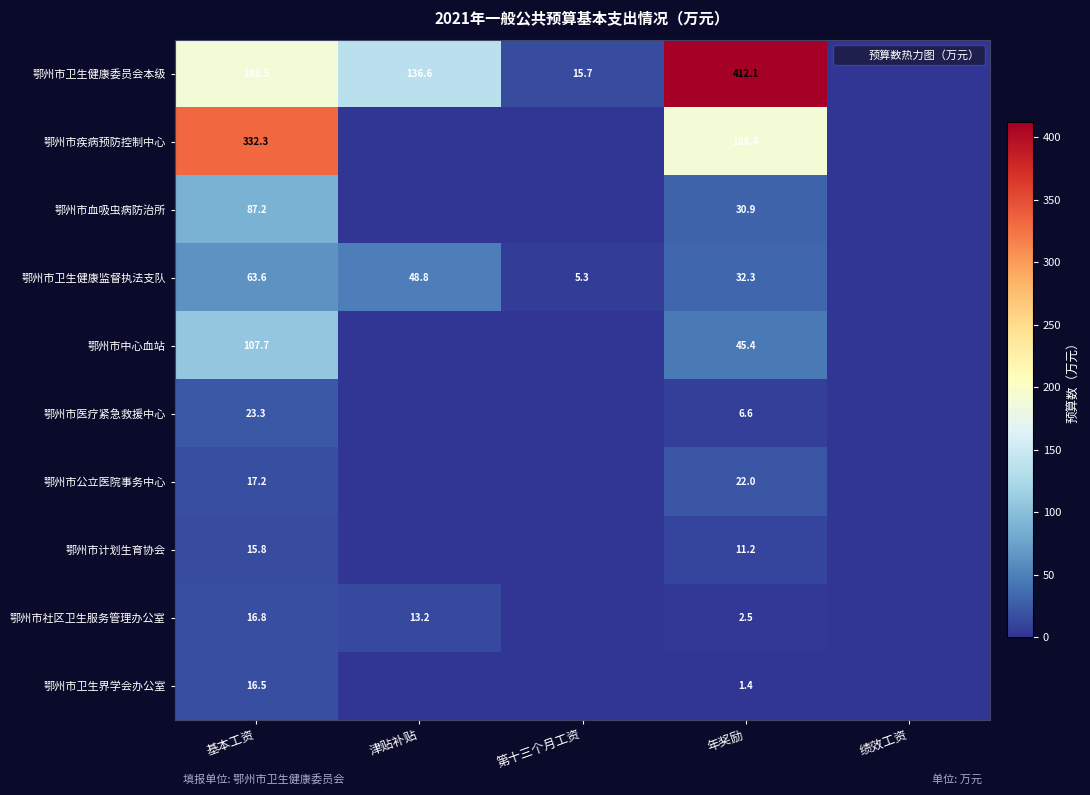

At 第十三个月工资, list the series in order from largest to smallest.

鄂州市卫生健康委员会本级, 鄂州市卫生健康监督执法支队, 鄂州市疾病预防控制中心, 鄂州市血吸虫病防治所, 鄂州市中心血站, 鄂州市医疗紧急救援中心, 鄂州市公立医院事务中心, 鄂州市计划生育协会, 鄂州市社区卫生服务管理办公室, 鄂州市卫生界学会办公室